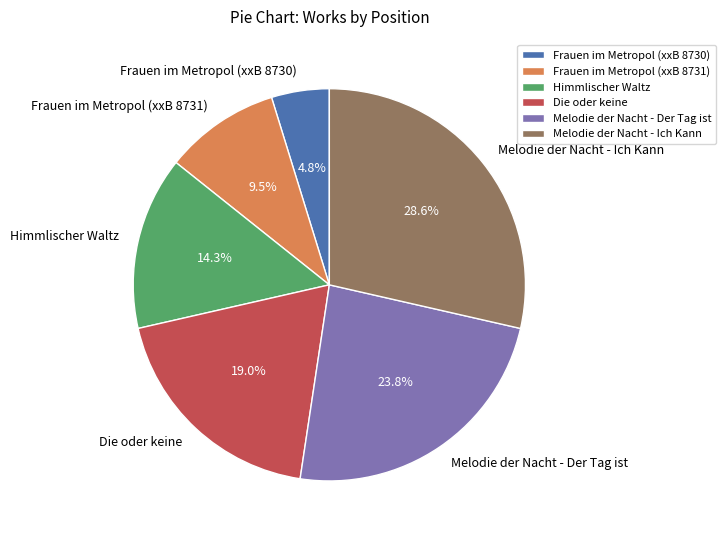

Does Frauen im Metropol (xxB 8730) account for over 50% of the chart?

No